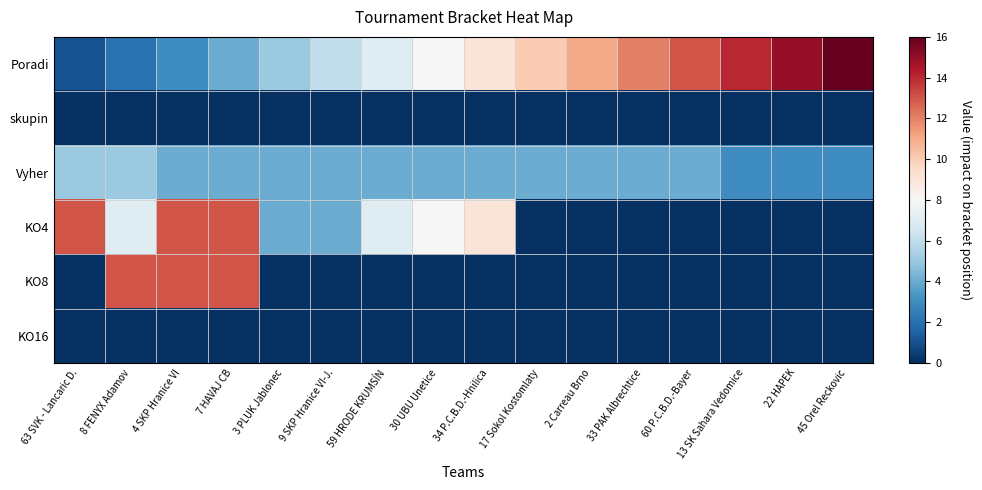

Which series has the widest spread of values?

Poradi